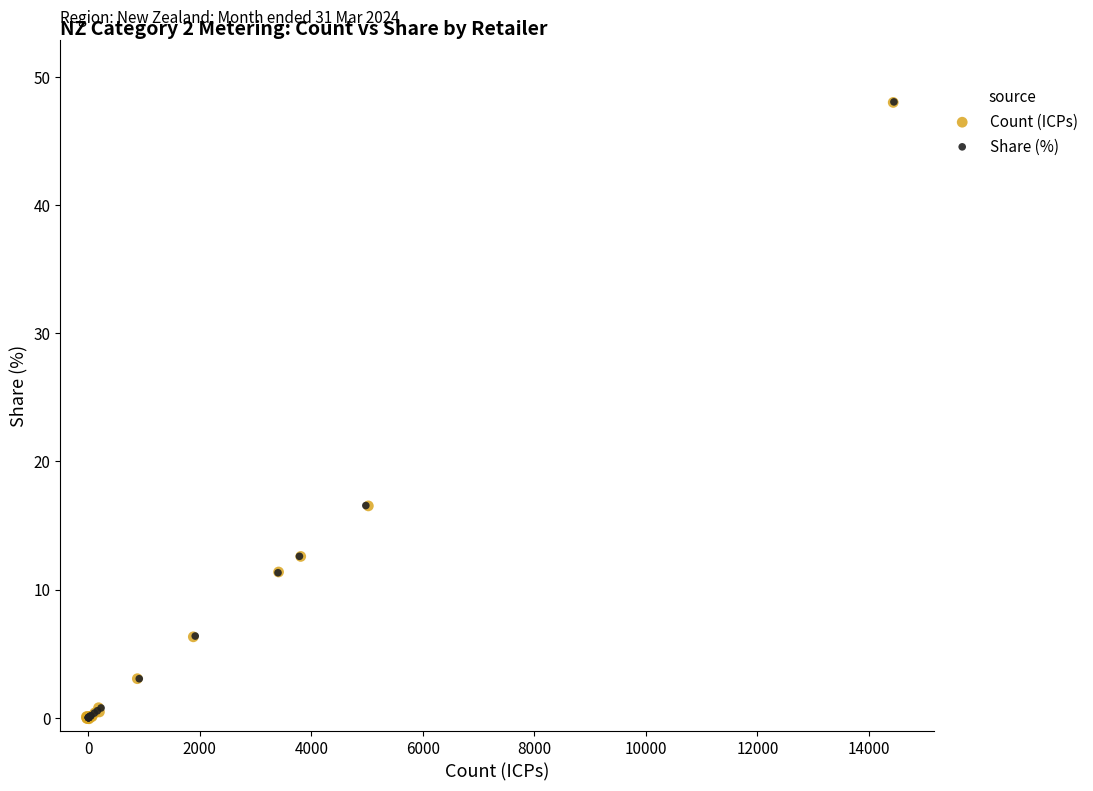

Which series has the largest Y range (max minus min)?

Count (ICPs)